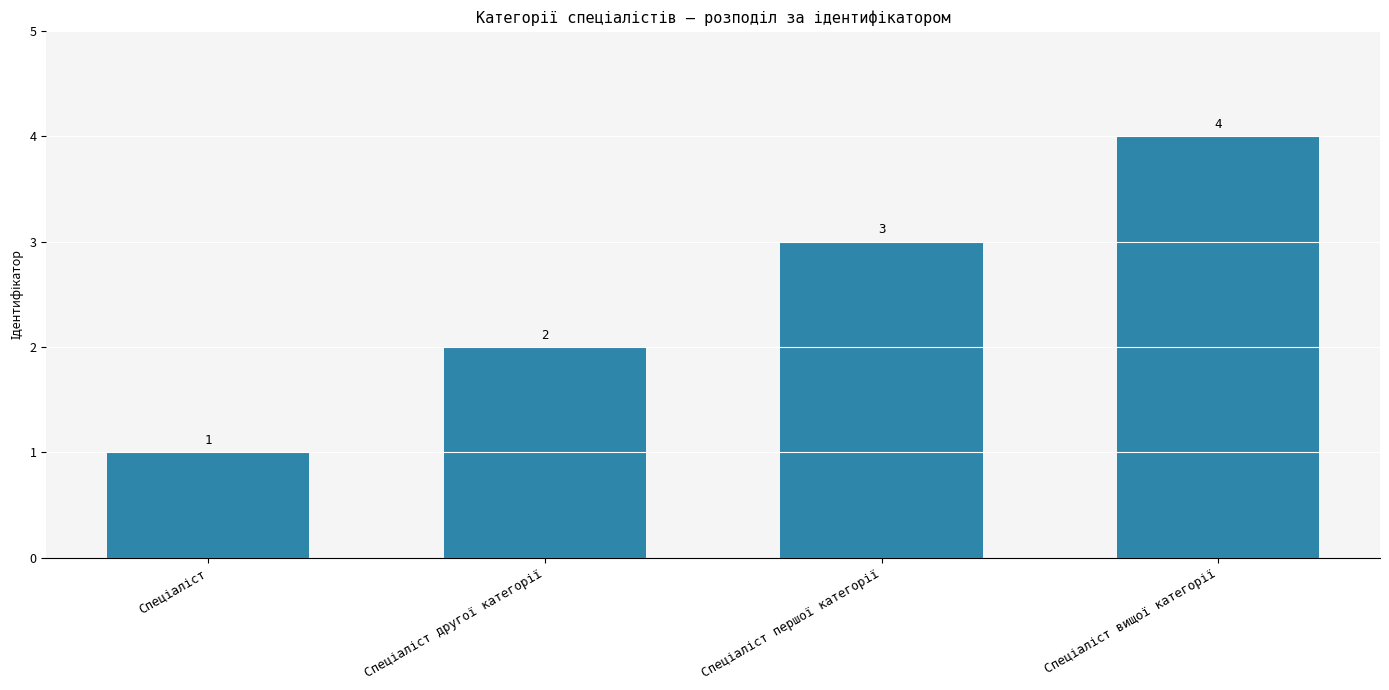

What is the difference between the maximum and minimum values?

3